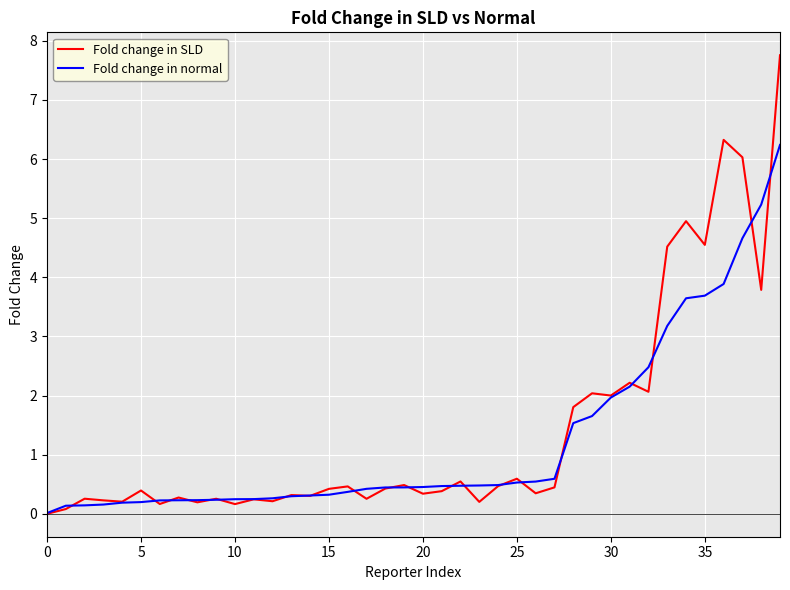

Rank the series by their maximum value, from lowest to highest.

Fold change in normal, Fold change in SLD